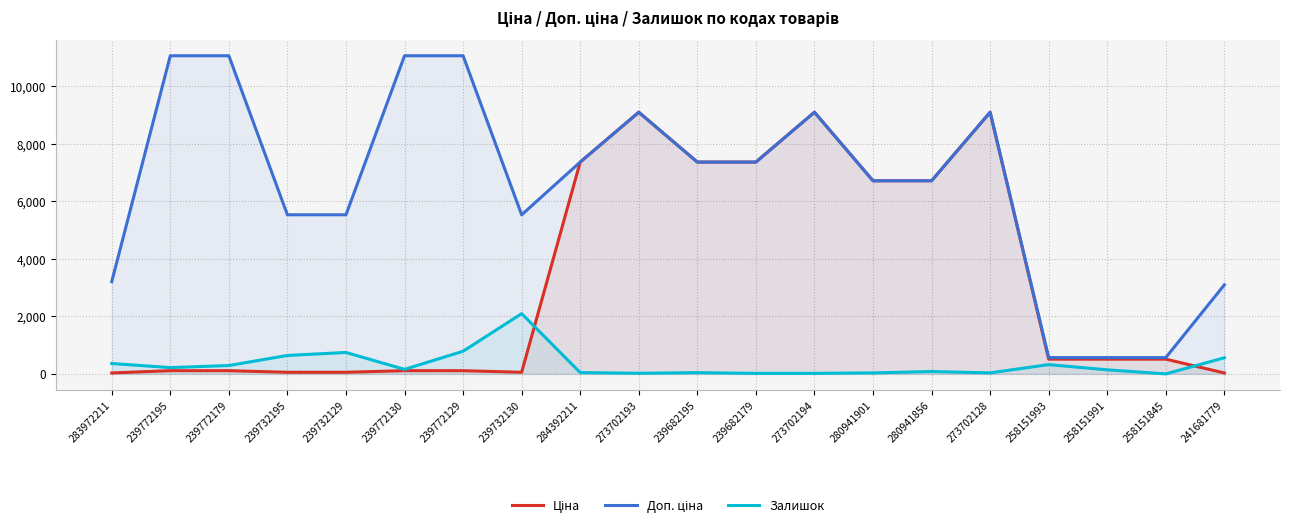

Which label corresponds to the largest value in the chart?

239772195